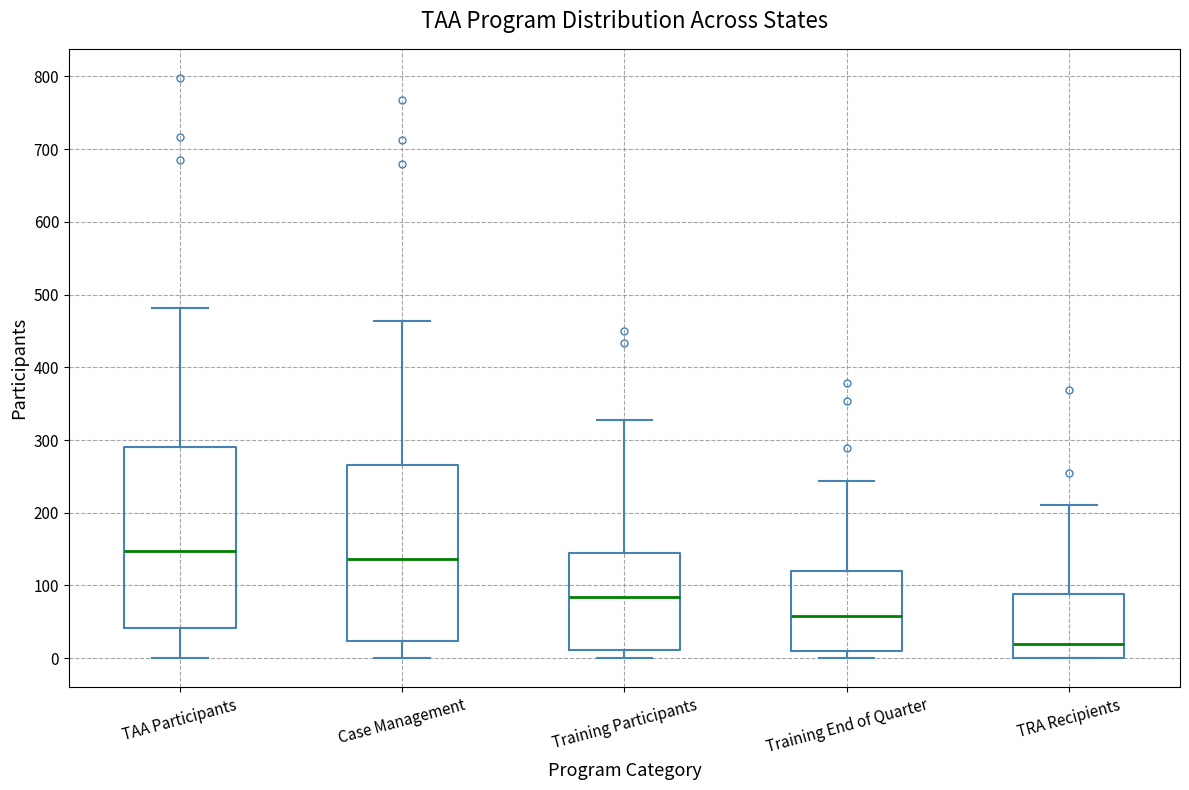

Which box's median line is the highest?

TAA Participants